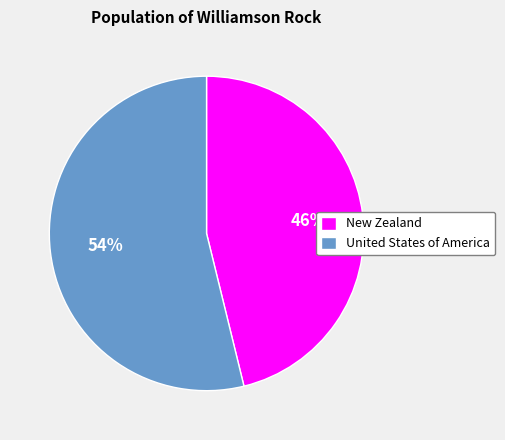

Is United States of America the majority of the pie?

Yes